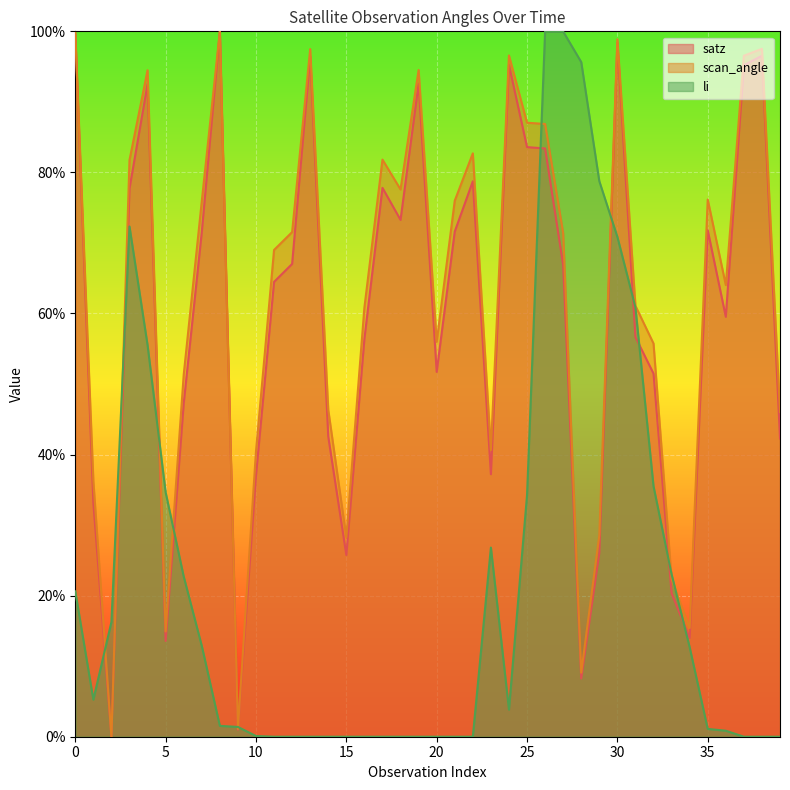

What is the value of the li point at the 3rd from the left?

16.3